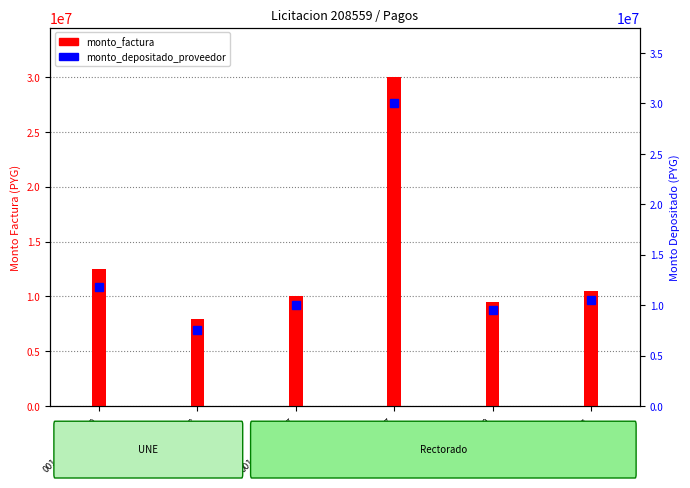

How many values in the monto_depositado_proveedor series are below 10500000?

3